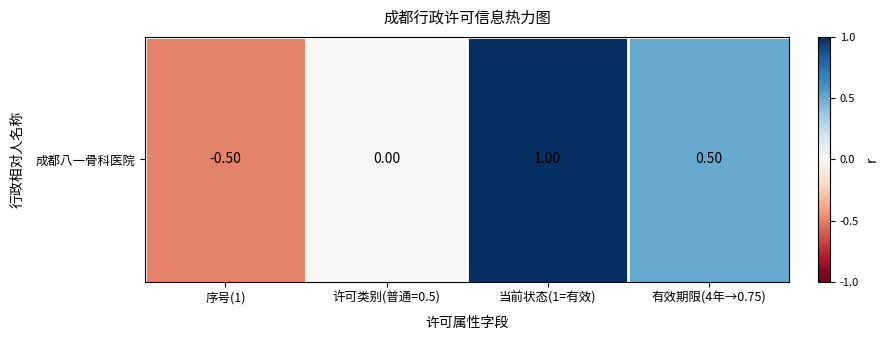

Which label corresponds to the largest value in the chart?

当前状态(1=有效)